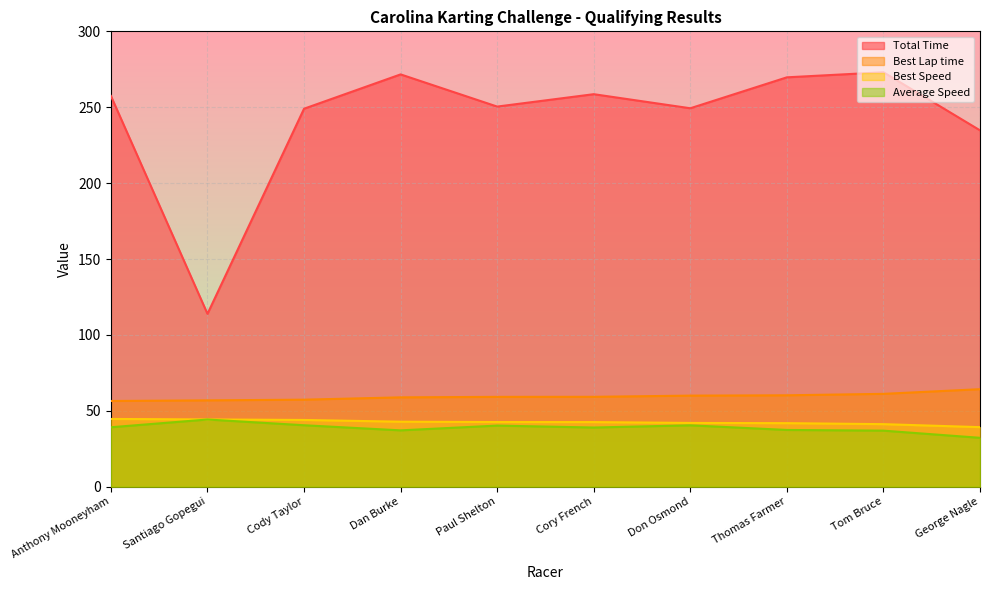

What is the label of the 8th point from the right?

Cody Taylor